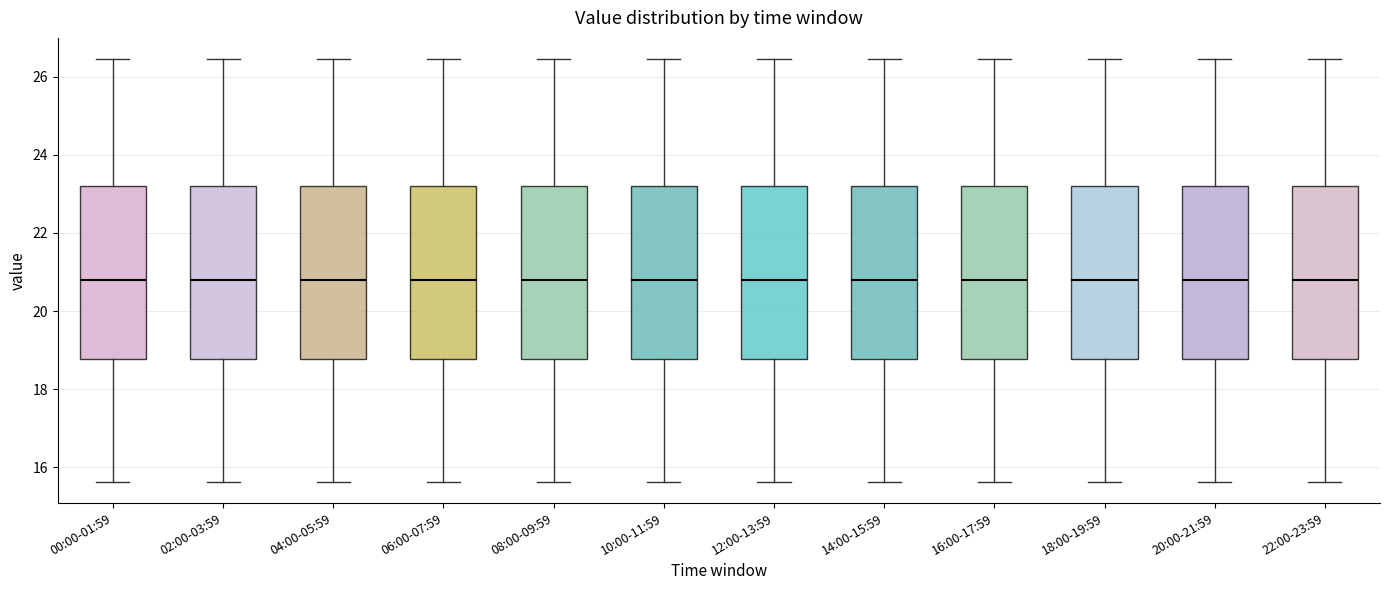

Where is the upper edge of the box for 14:00-15:59 on the y-axis? The values are not printed on the chart, so give them approximately, as read against the axis.

23.2